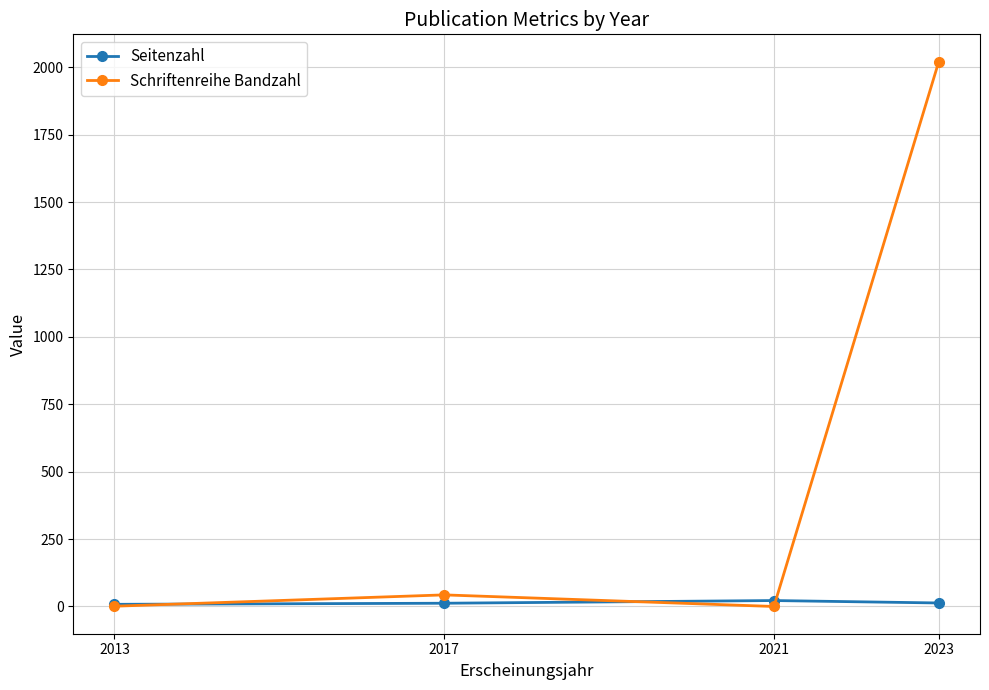

The Schriftenreihe Bandzahl series shows 43 at 2017. True or false?

True